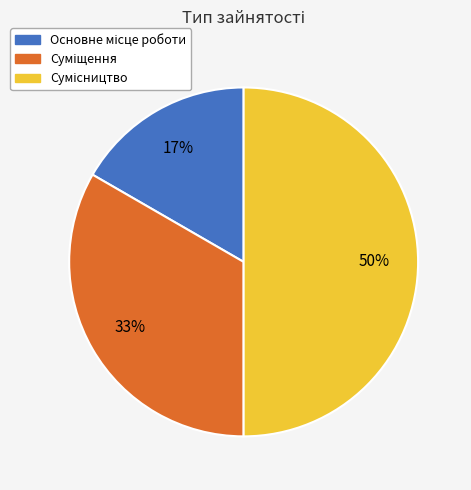

To the nearest percent, what is the average slice percentage?

33%